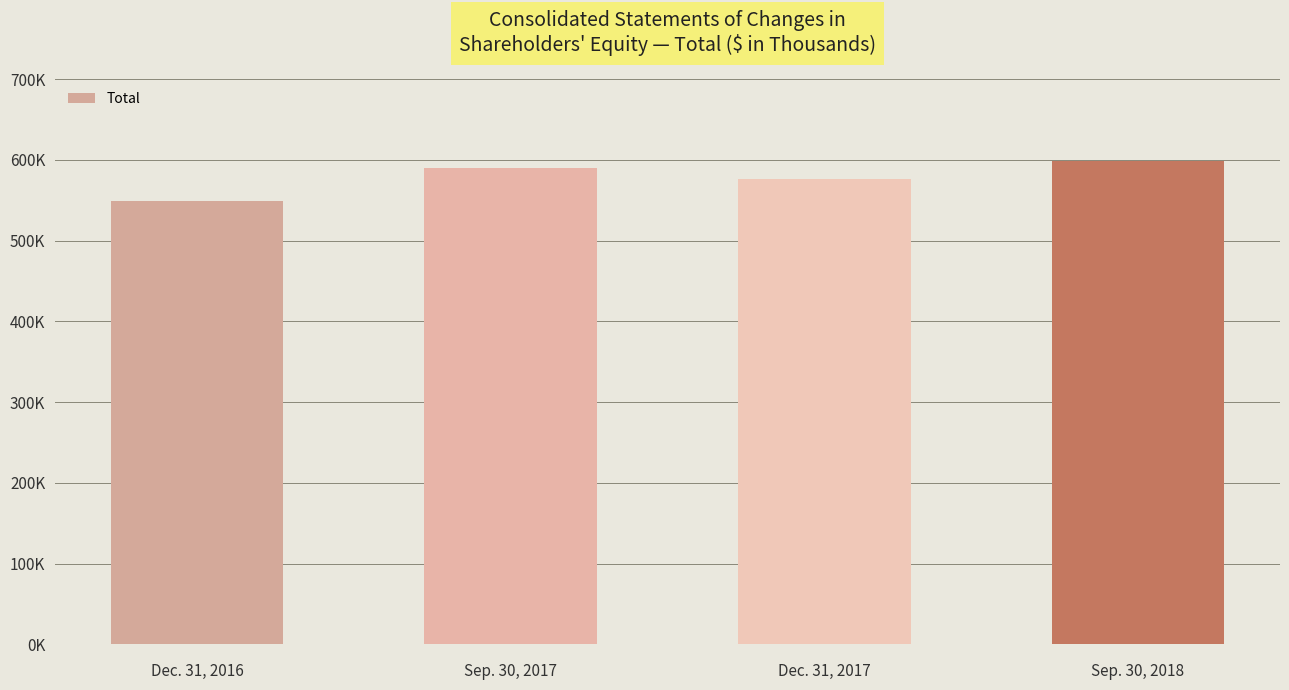

What is the difference between the second highest and second lowest values?

13666